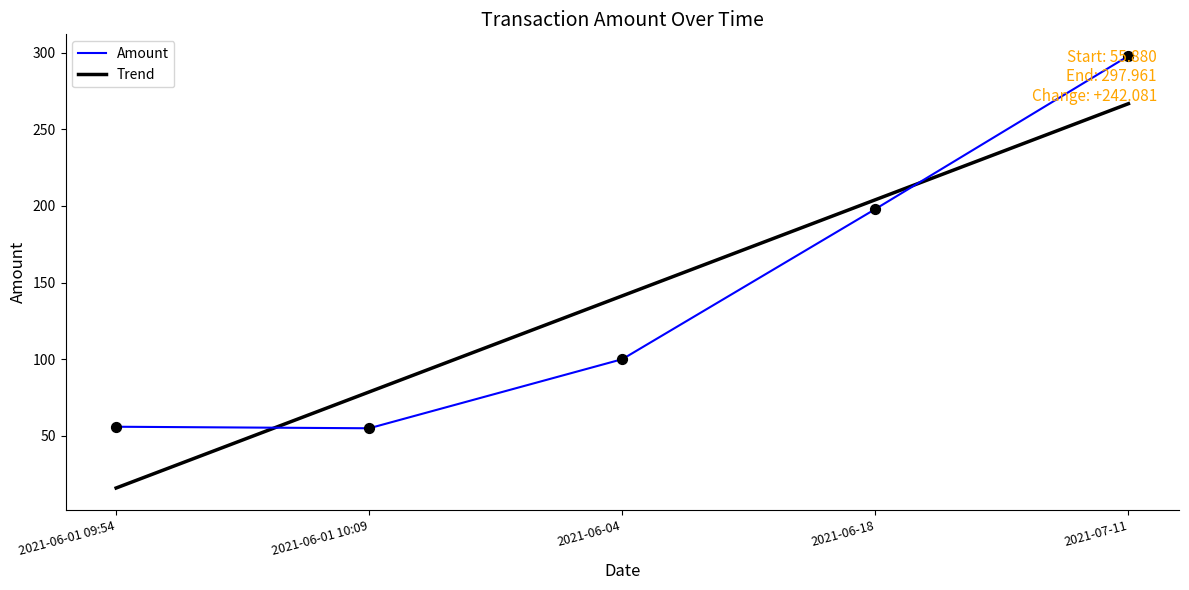

Which has a higher value, 2021-07-11 or 2021-06-04?

2021-07-11